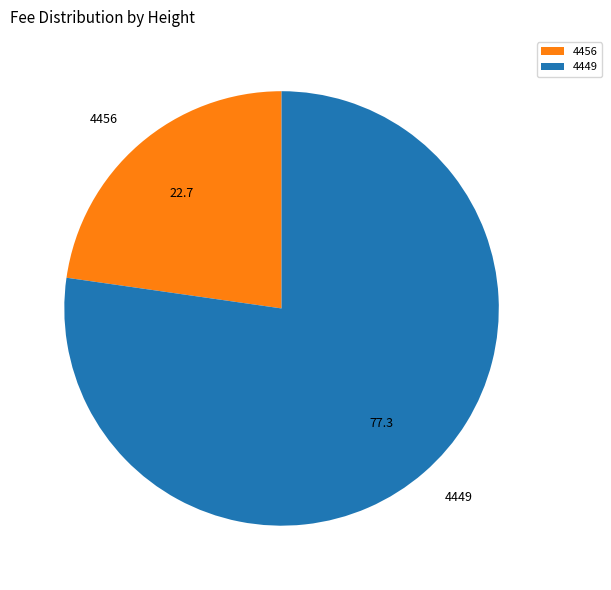

Combined, do 4449 and 4456 account for over 50%?

Yes